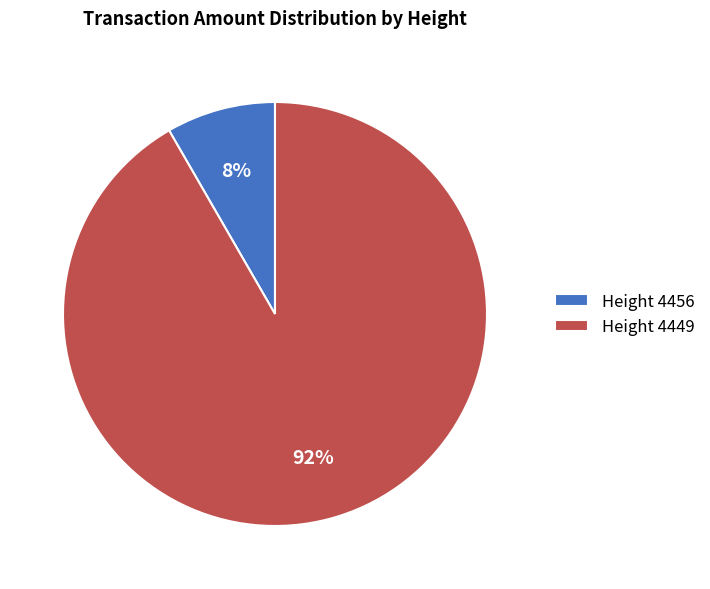

Rank the categories by value from highest to lowest.

Height 4449, Height 4456